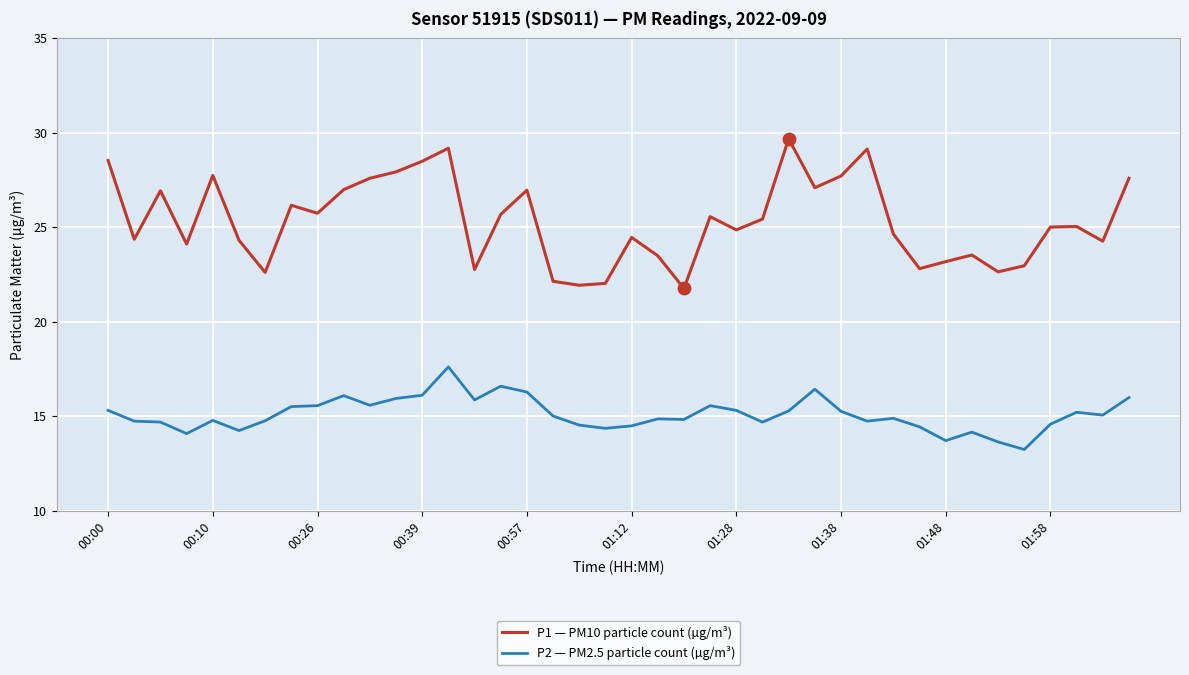

Which series has the largest total across all categories?

P1 — PM10 particle count (µg/m³)